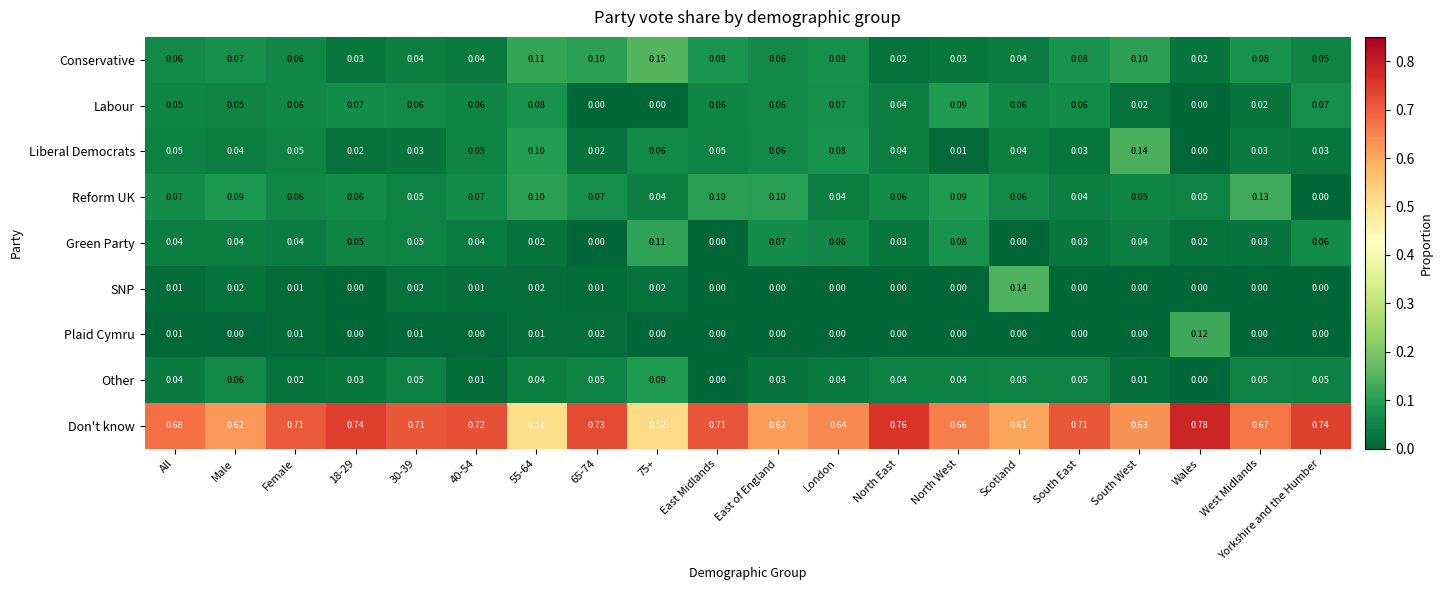

Is the value of Liberal Democrats at South East greater than the value of Reform UK at West Midlands?

No